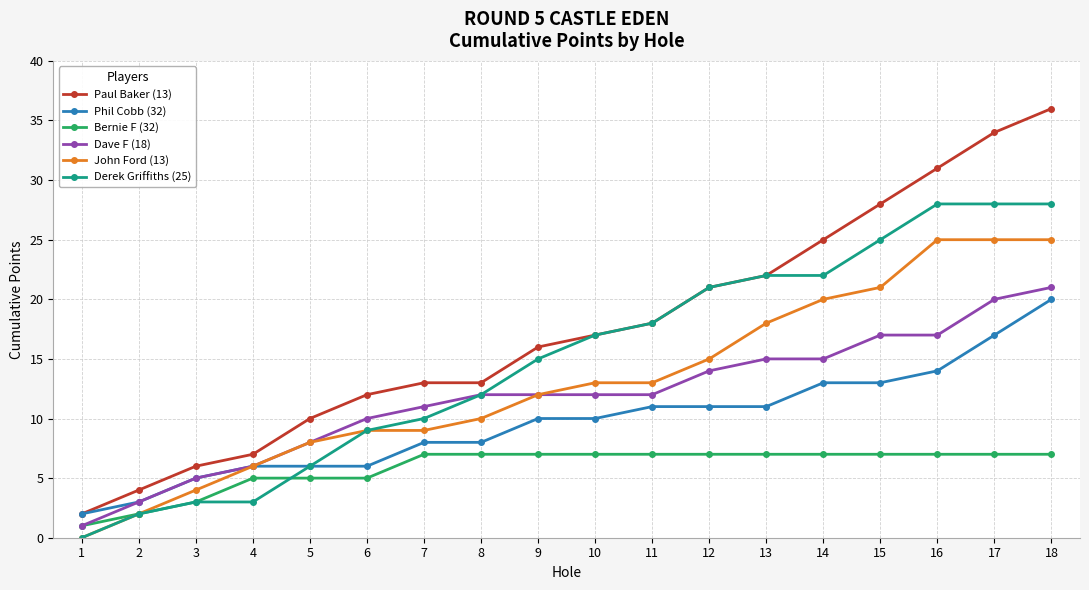

How many series are shown in this chart?

6